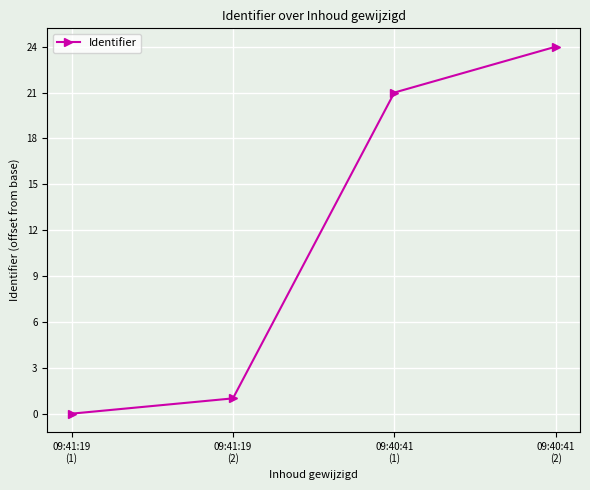

List the labels in order of value, largest first.

09:40:41
(2), 09:40:41
(1), 09:41:19
(2), 09:41:19
(1)